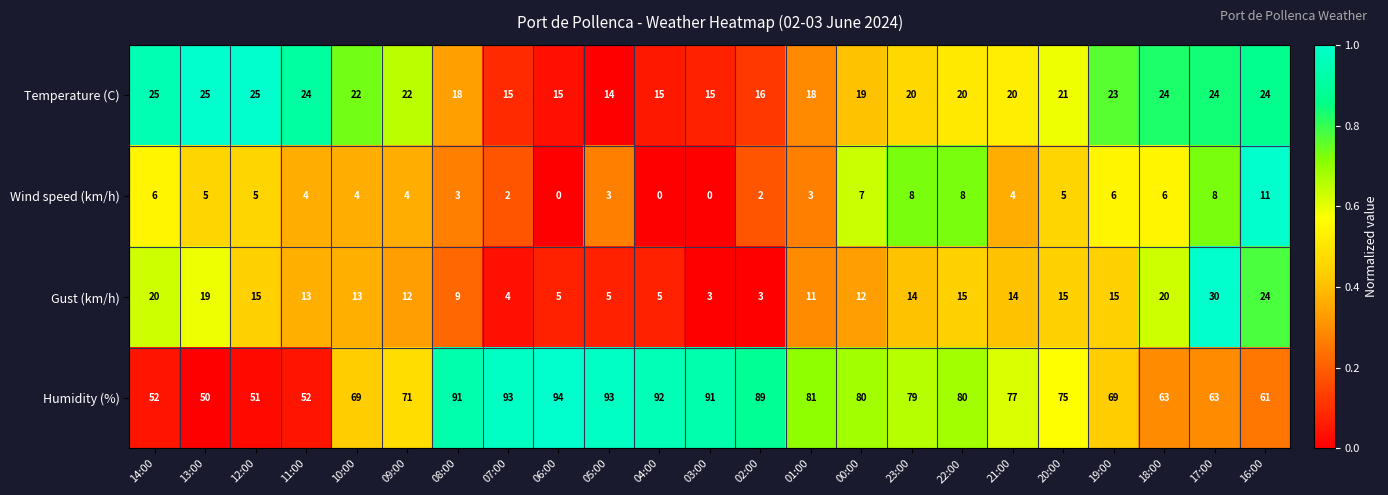

The value of Wind speed (km/h) at 17:00 is 8. True or false?

True